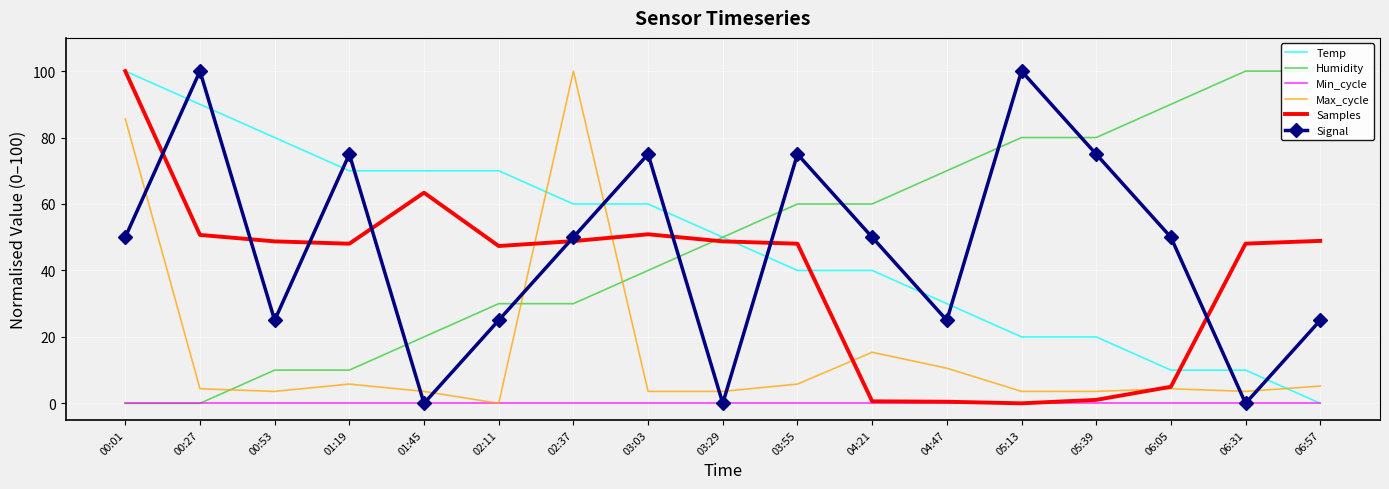

Where is Samples nearest to the value 50?

00:27